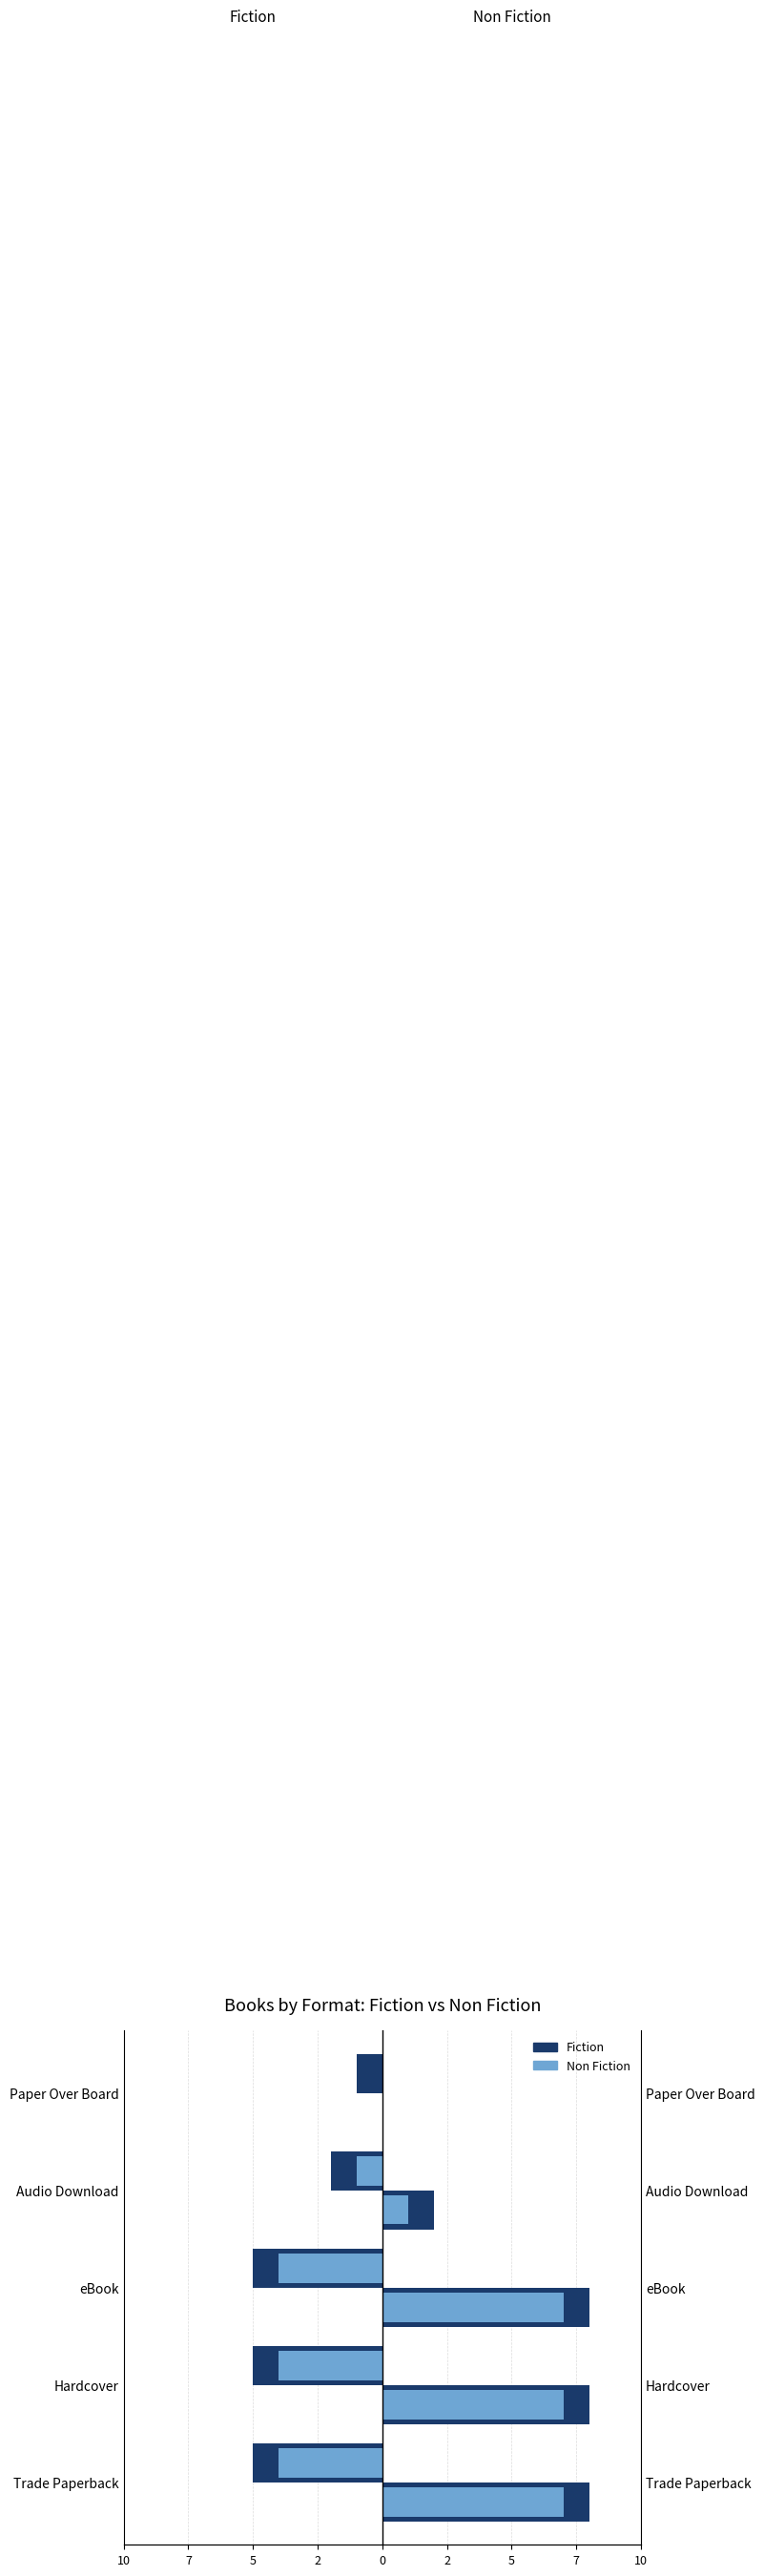

What is the sum of all values?

-18